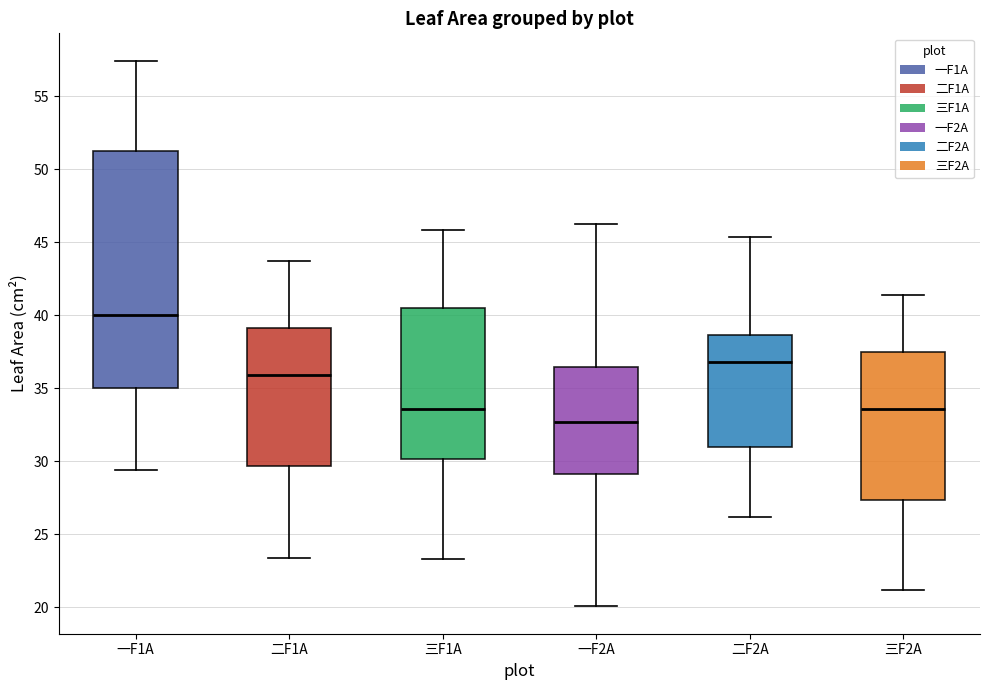

Which box is the tallest, from its lower edge to its upper edge?

一F1A